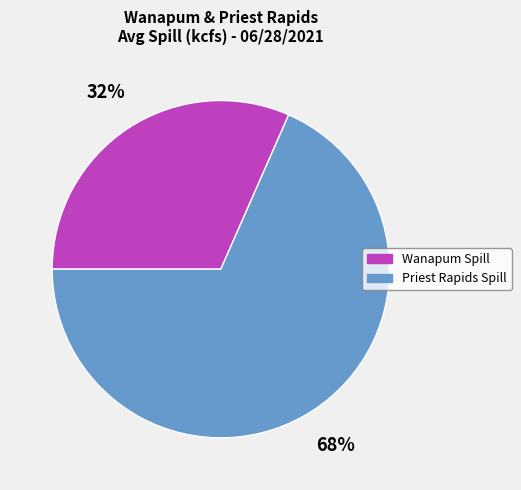

To the nearest percent, what is the combined percentage of Wanapum Spill and Priest Rapids Spill?

100%